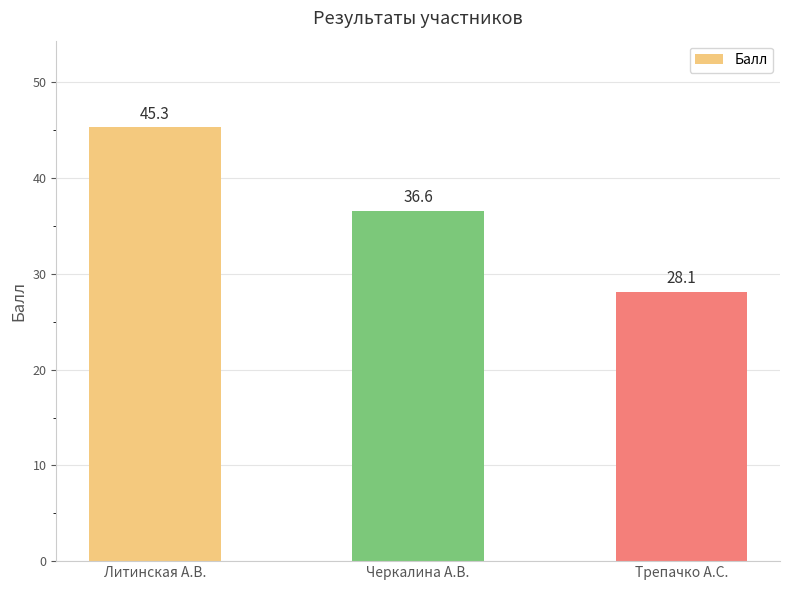

True or false: the data shows 9.9 at Черкалина А.В..

False